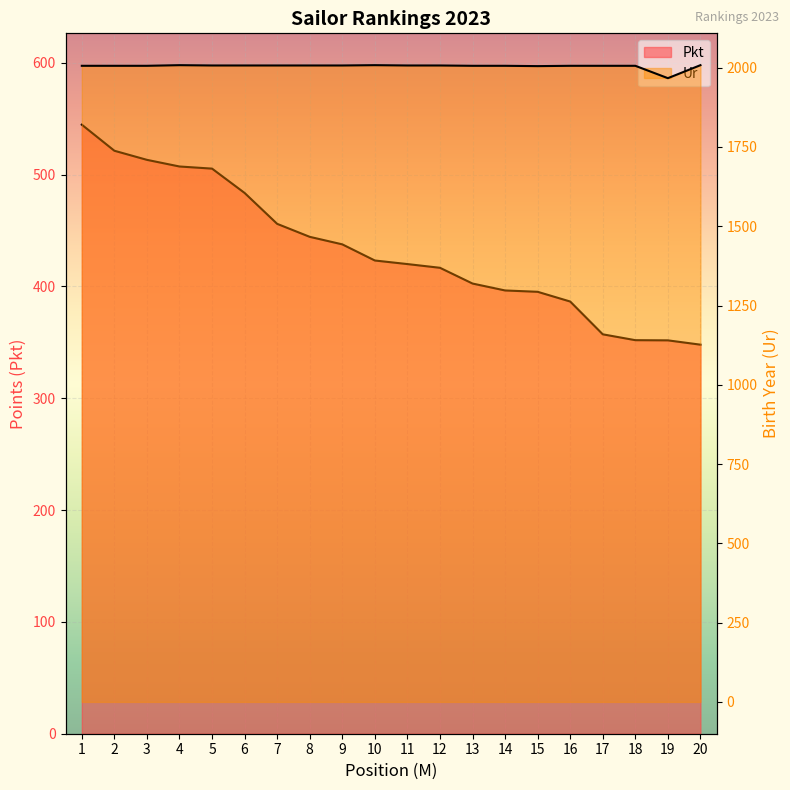

Is the value of Pkt at 12 greater than the value of Ur at 18?

No